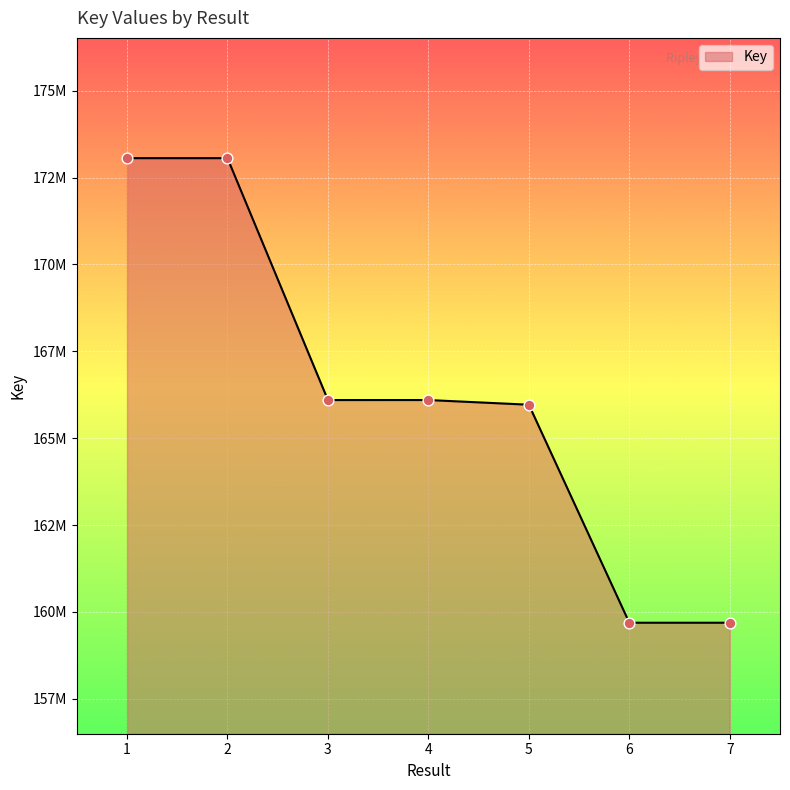

What is the change in value from 1 to 2?

+155